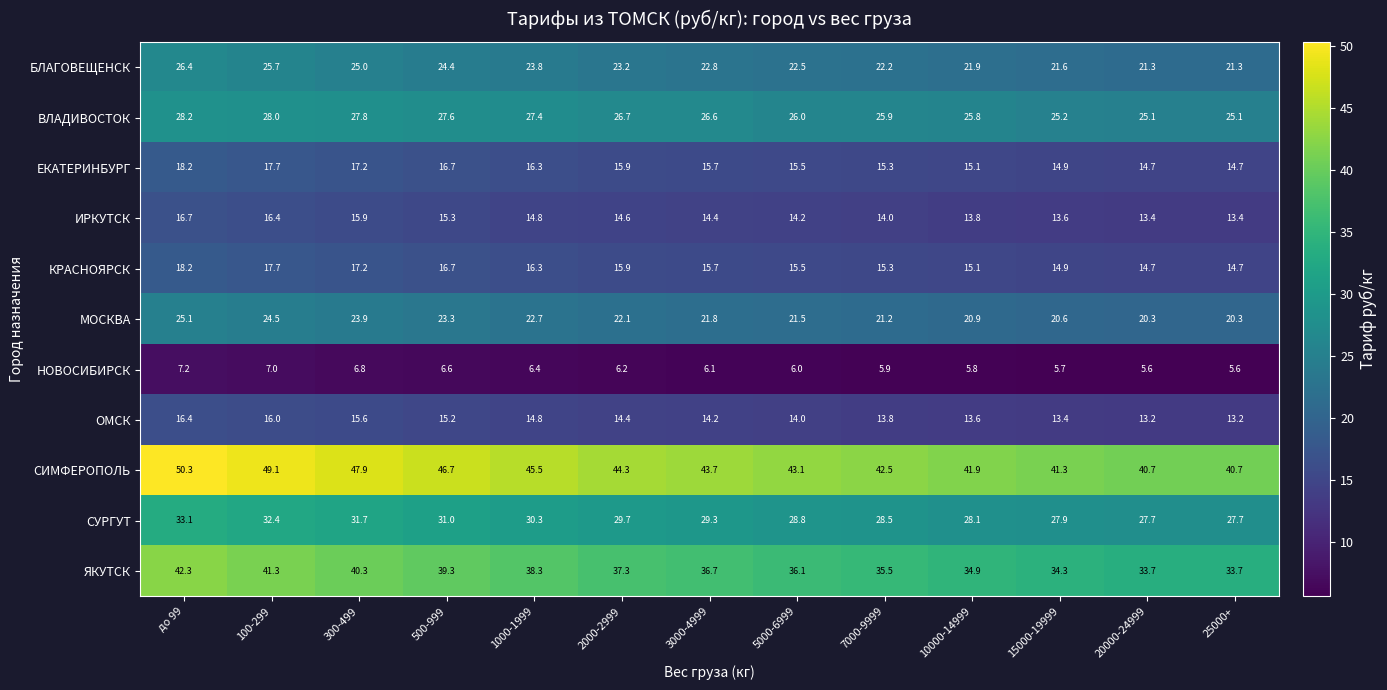

What is the sum of the СИМФЕРОПОЛЬ values at 300-499 and 20000-24999?

88.6